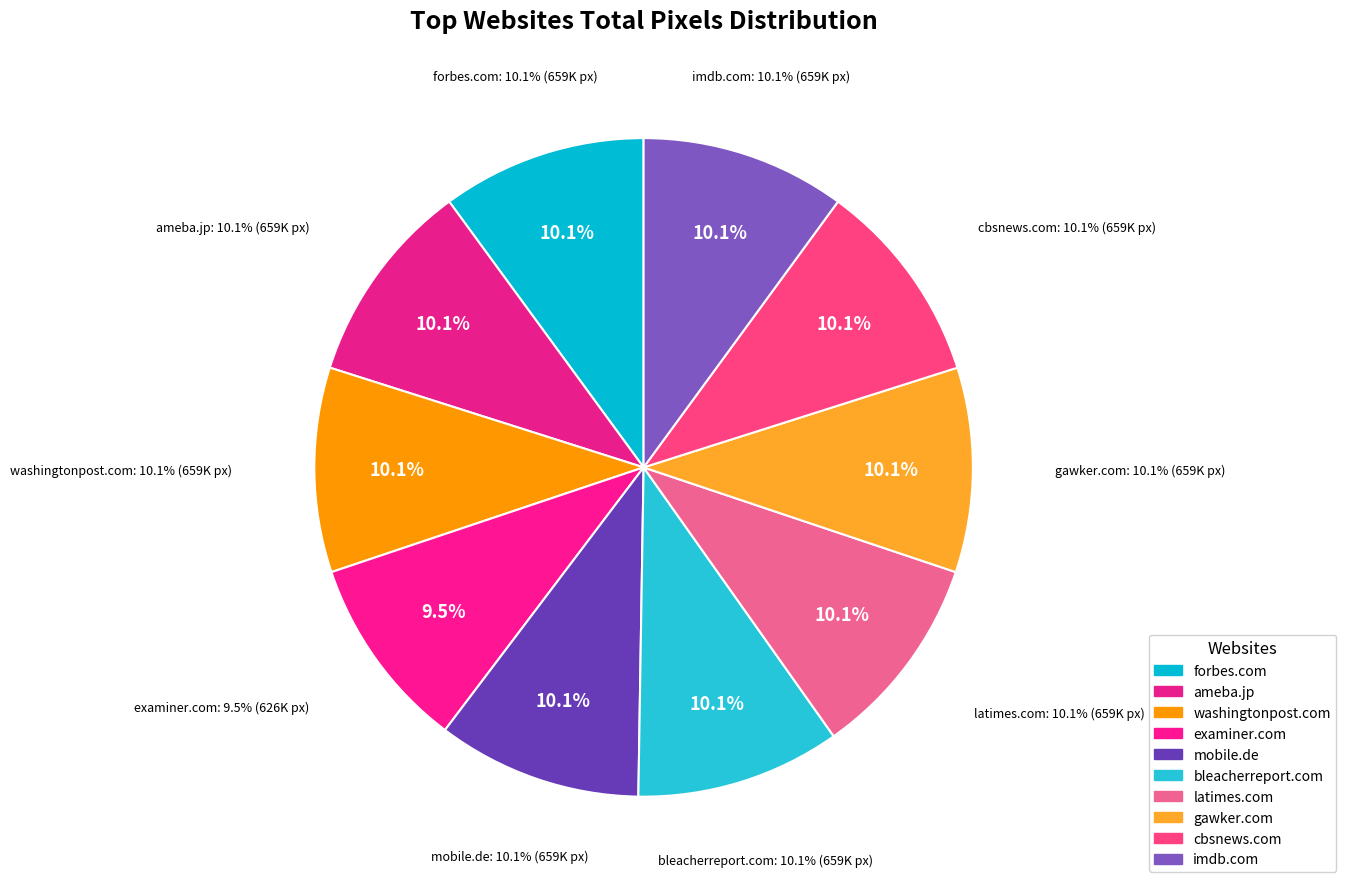

What portion of the pie excludes washingtonpost.com?

89.9%